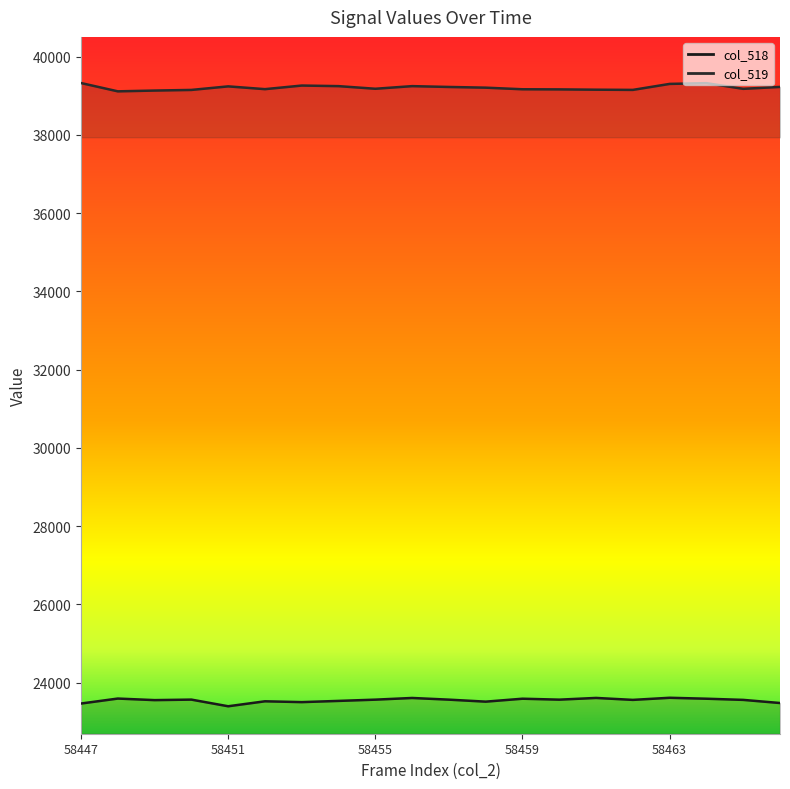

Reading left to right, extract all data points from this chart.

col_518: 58447=23463	58448=23590	58449=23550	58450=23563	58451=23393	58452=23520	58453=23499	58454=23530	58455=23562	58456=23605	58457=23562	58458=23511	58459=23586	58460=23562	58461=23606	58462=23556	58463=23610	58464=23586	58465=23556	58466=23476
col_519: 58447=39322	58448=39110	58449=39130	58450=39146	58451=39237	58452=39166	58453=39258	58454=39243	58455=39176	58456=39243	58457=39222	58458=39204	58459=39163	58460=39160	58461=39152	58462=39147	58463=39300	58464=39319	58465=39174	58466=39223